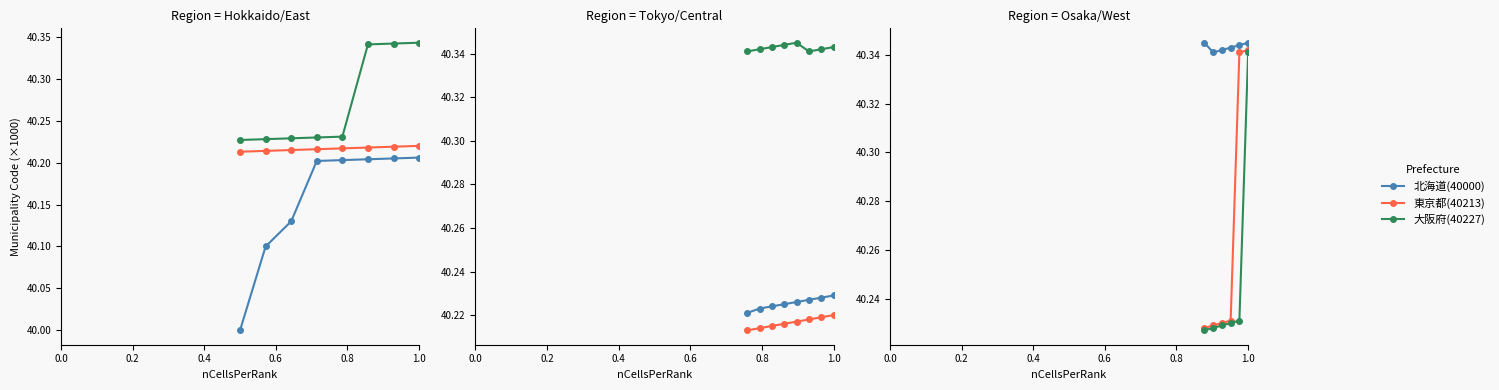

Which series has the widest spread of values?

大阪府(40227)